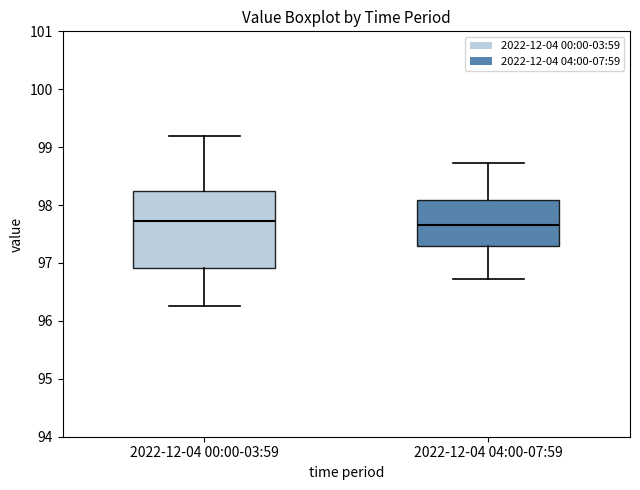

Reading left to right, read every box against the y-axis: the position of its median line, the range the box covers, and the ends of its whiskers. The values are not printed on the chart, so give them approximately, as read against the axis.

2022-12-04 00:00-03:59: median 97.7, box 96.9 to 98.2, whiskers 96.3 to 99.2
2022-12-04 04:00-07:59: median 97.7, box 97.3 to 98.1, whiskers 96.7 to 98.7